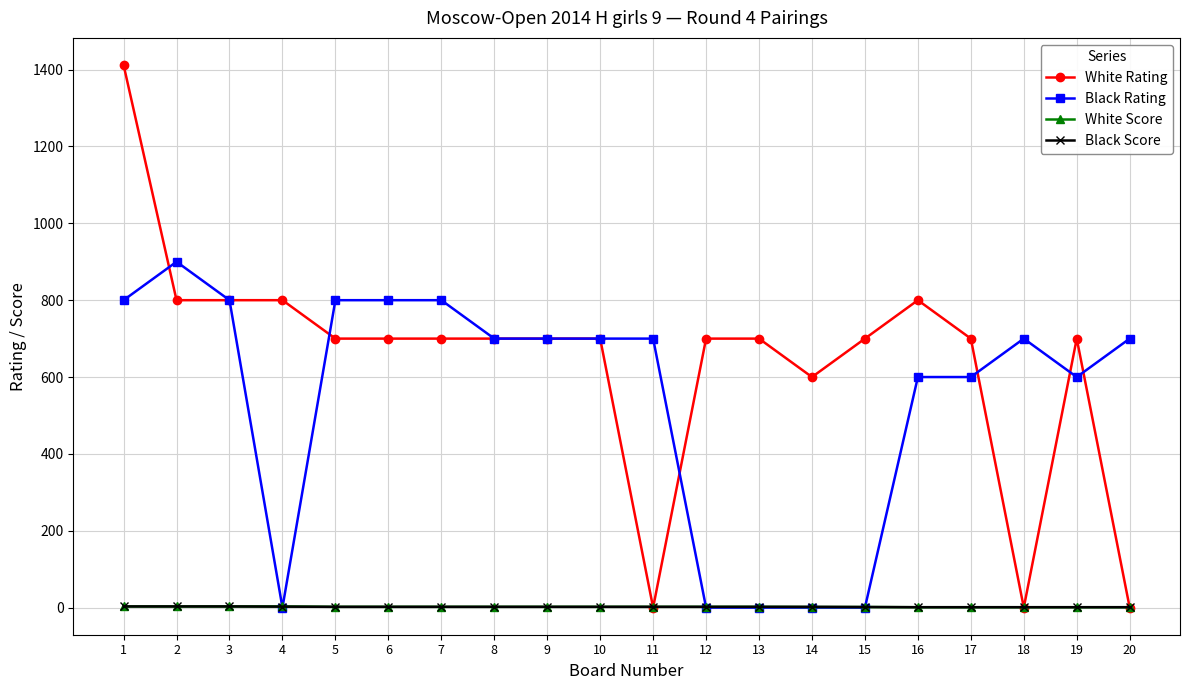

The value of White Score at 12 is 2.0. True or false?

True